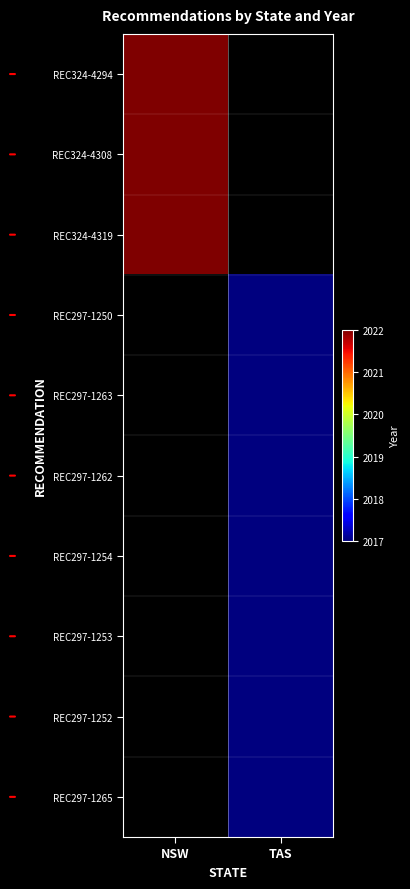

Which label corresponds to the largest value in the chart?

NSW